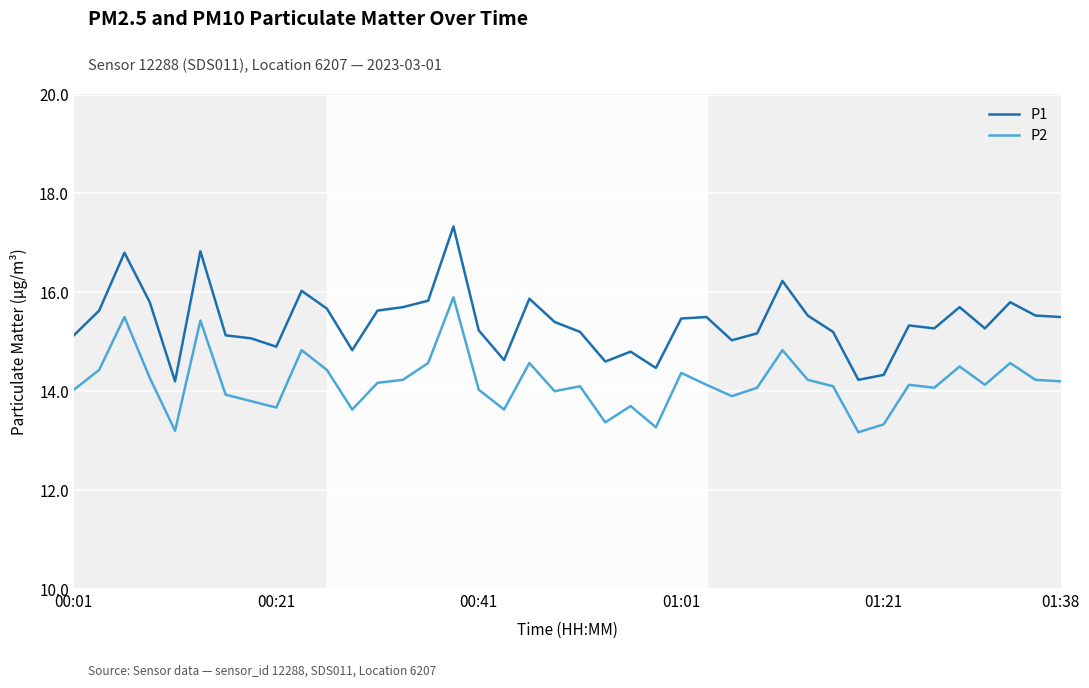

What is the minimum value shown in the chart?

13.2